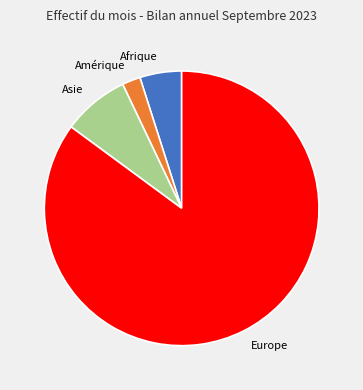

Is it true that Afrique is 13% of the pie?

False